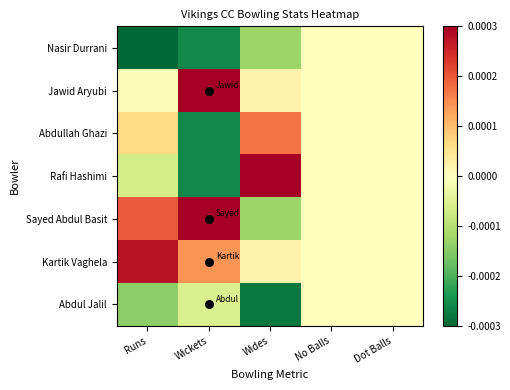

Reading left to right, extract all data points from this chart.

Nasir Durrani: Runs=-0.0	Wickets=-0.0	Wides=-0.0	No Balls=0.0	Dot Balls=0.0
Jawid Aryubi: Runs=-0.0	Wickets=0.0	Wides=0.0	No Balls=0.0	Dot Balls=0.0
Abdullah Ghazi: Runs=0.0	Wickets=-0.0	Wides=0.0	No Balls=0.0	Dot Balls=0.0
Rafi Hashimi: Runs=-0.0	Wickets=-0.0	Wides=0.0	No Balls=0.0	Dot Balls=0.0
Sayed Abdul Basit: Runs=0.0	Wickets=0.0	Wides=-0.0	No Balls=0.0	Dot Balls=0.0
Kartik Vaghela: Runs=0.0	Wickets=0.0	Wides=0.0	No Balls=0.0	Dot Balls=0.0
Abdul Jalil: Runs=-0.0	Wickets=-0.0	Wides=-0.0	No Balls=0.0	Dot Balls=0.0